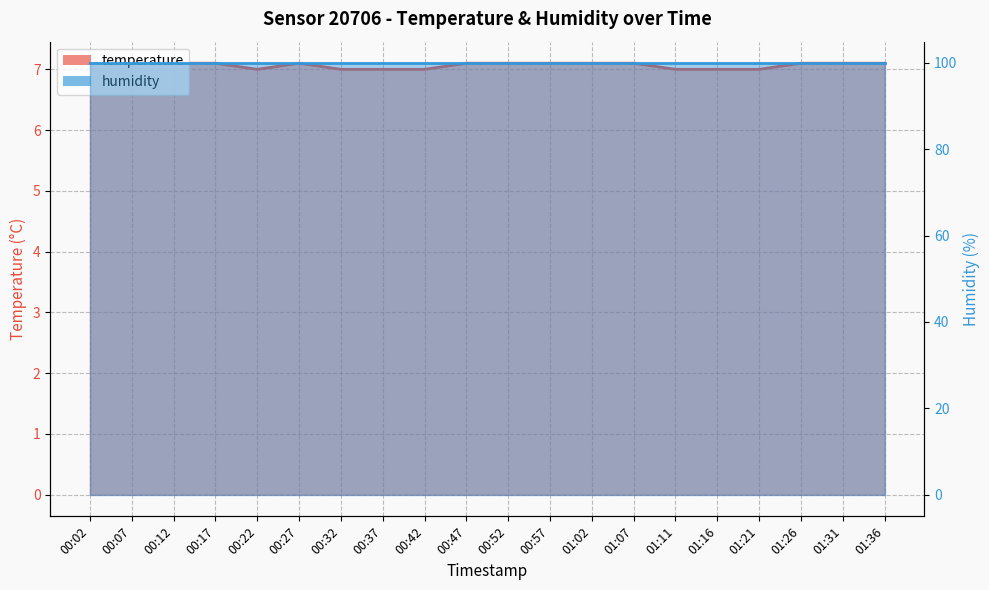

Reading left to right, transcribe all the data shown in this chart.

00:02=7.1	00:07=7.1	00:12=7.1	00:17=7.1	00:22=7.0	00:27=7.1	00:32=7.0	00:37=7.0	00:42=7.0	00:47=7.1	00:52=7.1	00:57=7.1	01:02=7.1	01:07=7.1	01:11=7.0	01:16=7.0	01:21=7.0	01:26=7.1	01:31=7.1	01:36=7.1